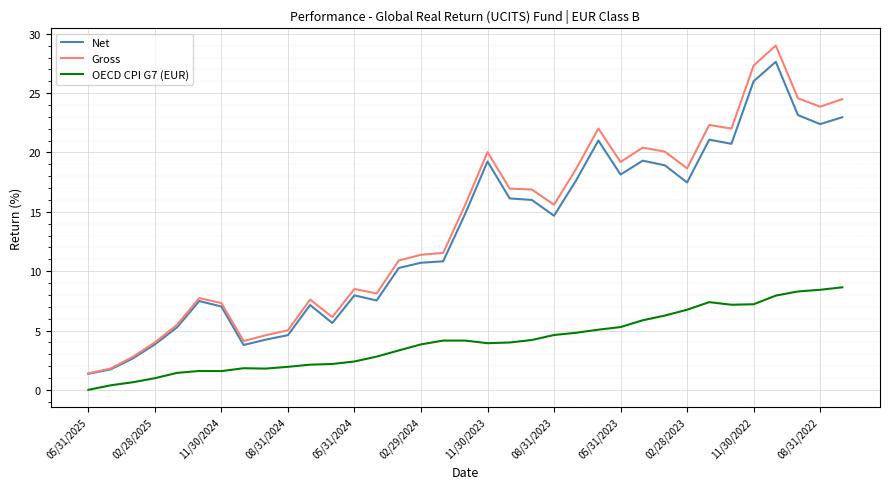

Which series has the widest spread of values?

Gross